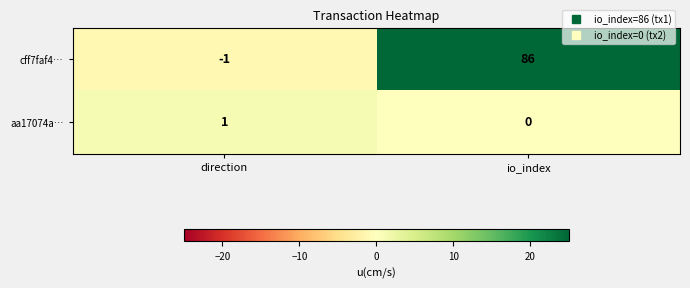

Rank the series by their maximum value, from lowest to highest.

aa17074a…, cff7faf4…